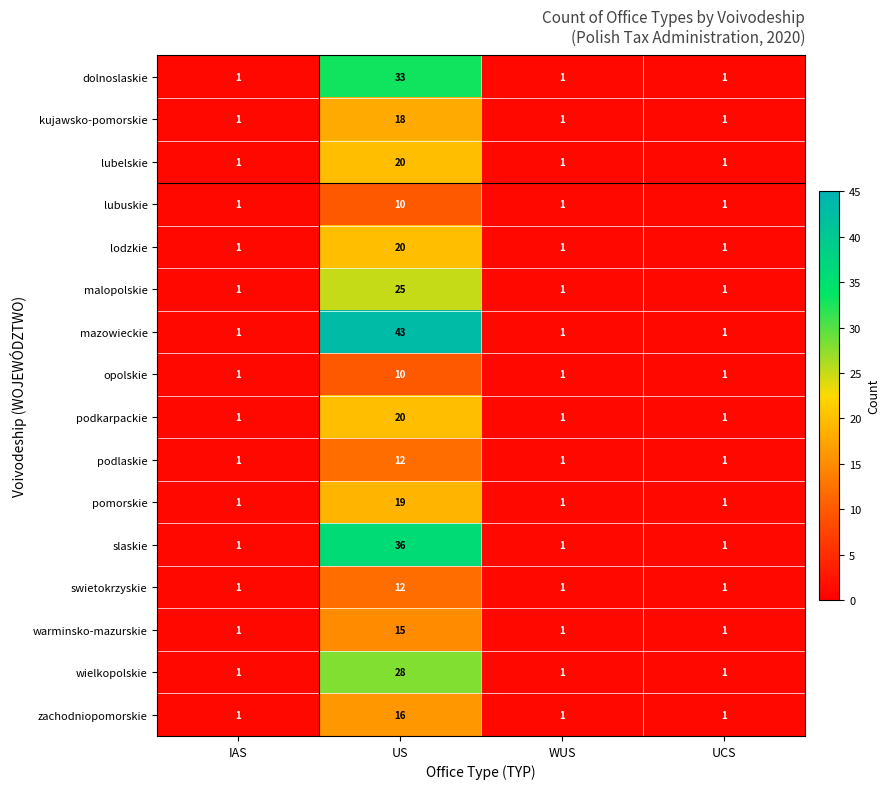

At which category is the sum across all series the highest?

US